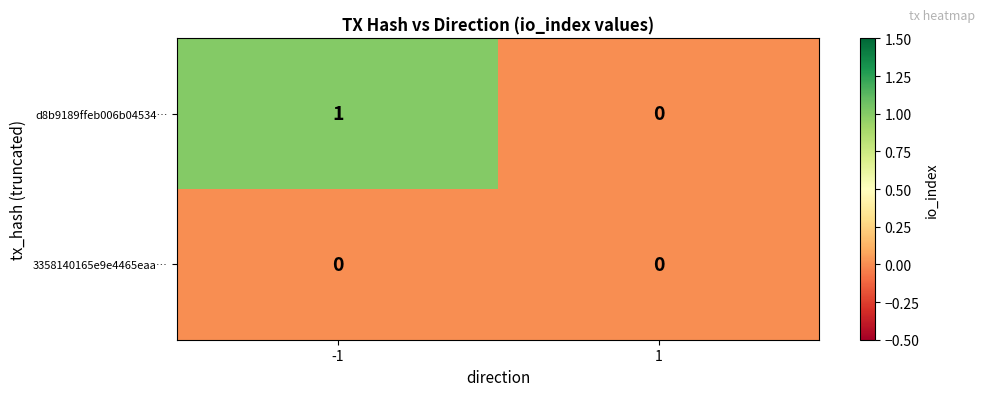

At which category is the sum across all series the highest?

-1